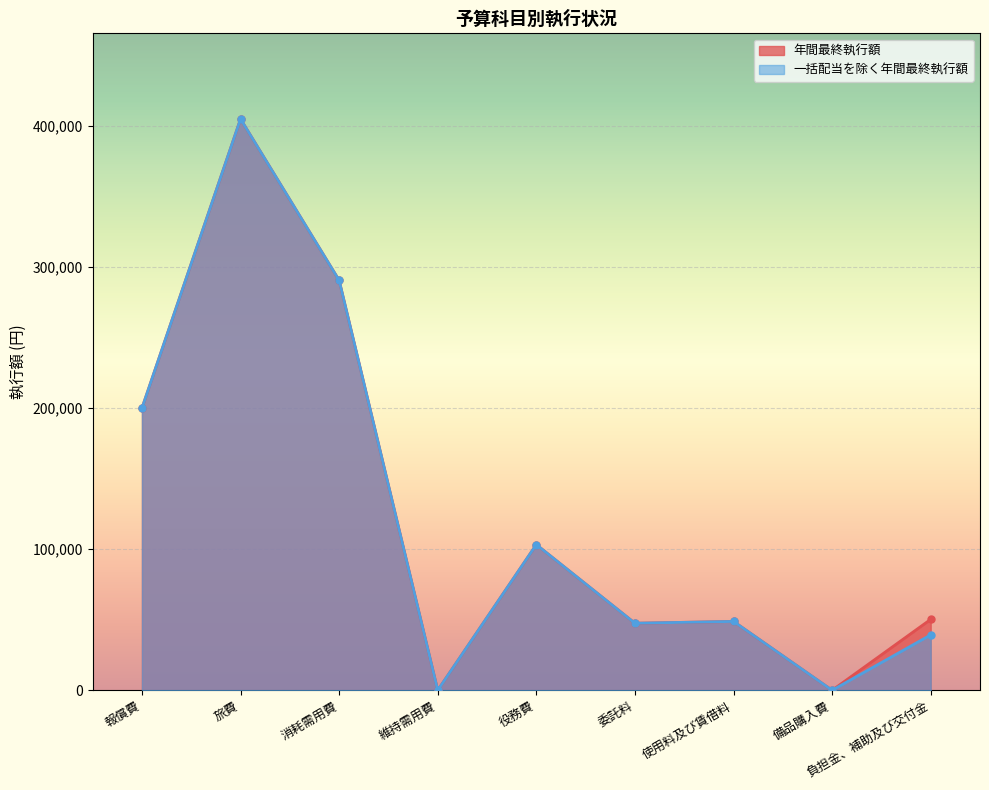

At which category is the sum across all series the highest?

旅費